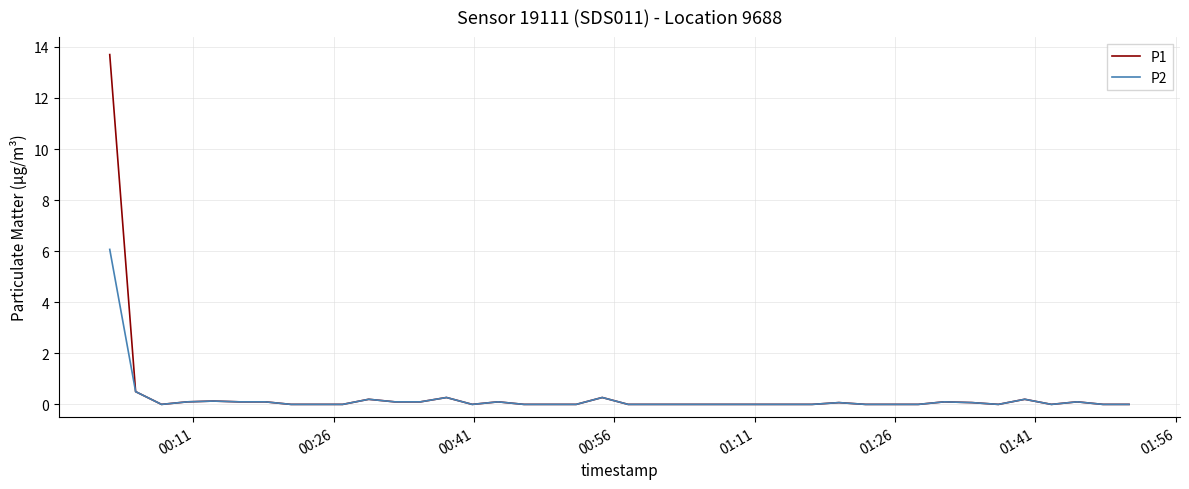

List the series in order of their peak value, highest first.

P1, P2